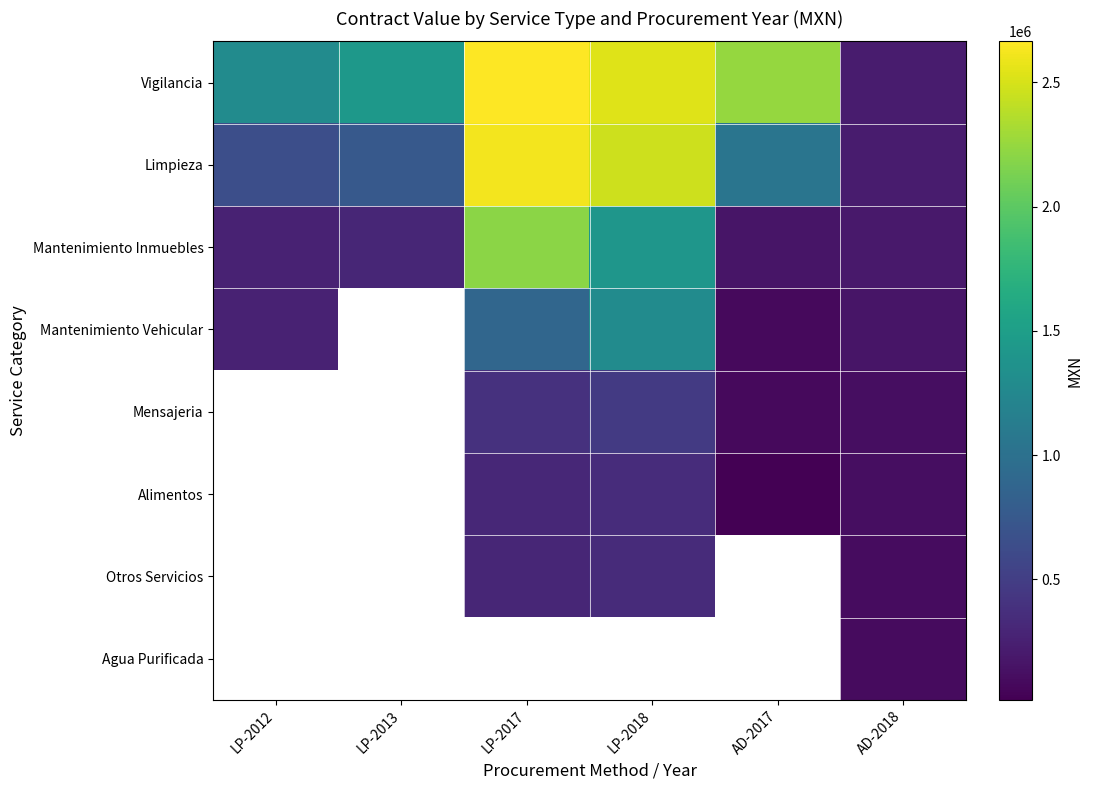

List the labels in order of Limpieza value, largest first.

LP-2017, LP-2018, AD-2017, LP-2013, LP-2012, AD-2018